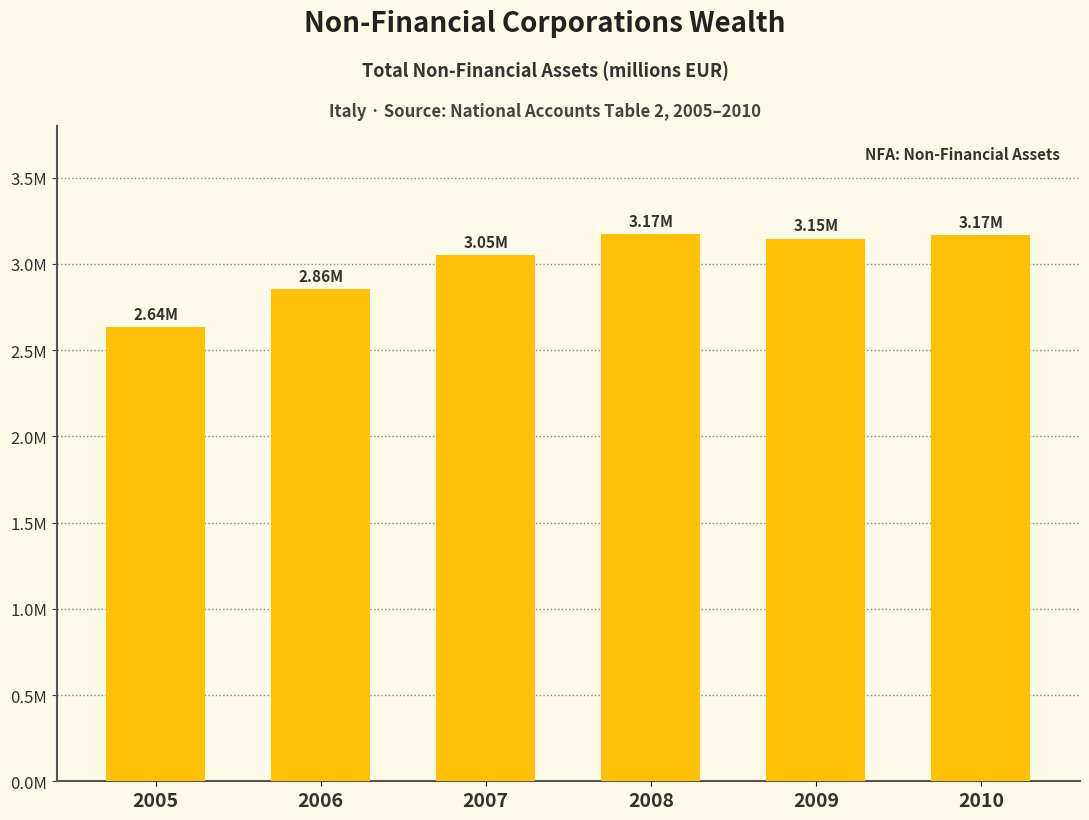

Are the bars horizontal?

No